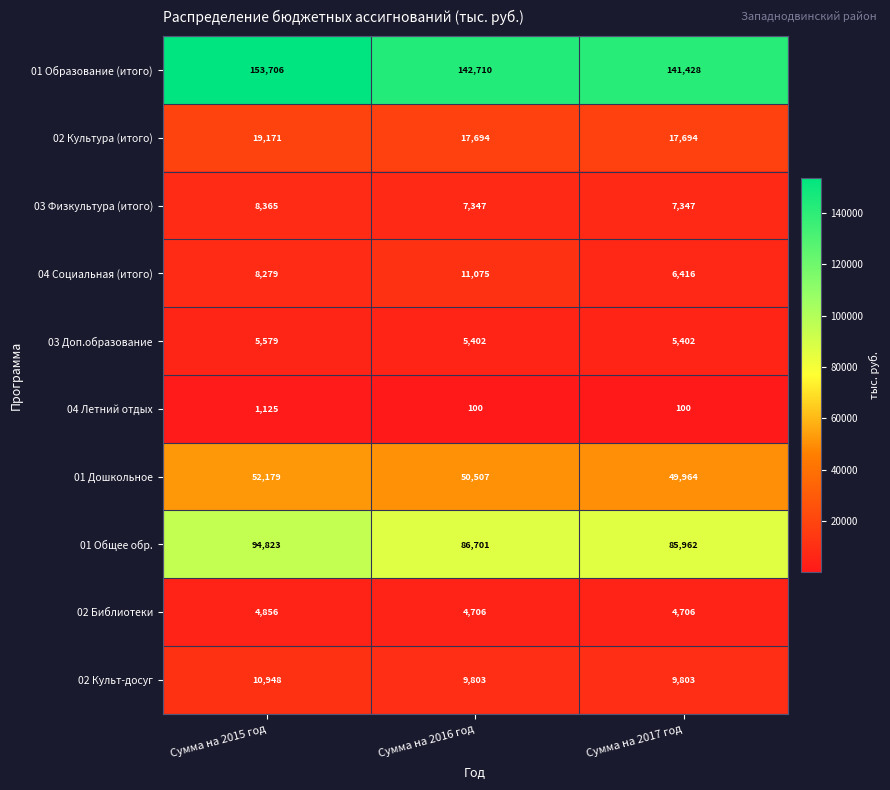

Is it true that 02 Культ-досуг equals 16415 at Сумма на 2017 год?

False